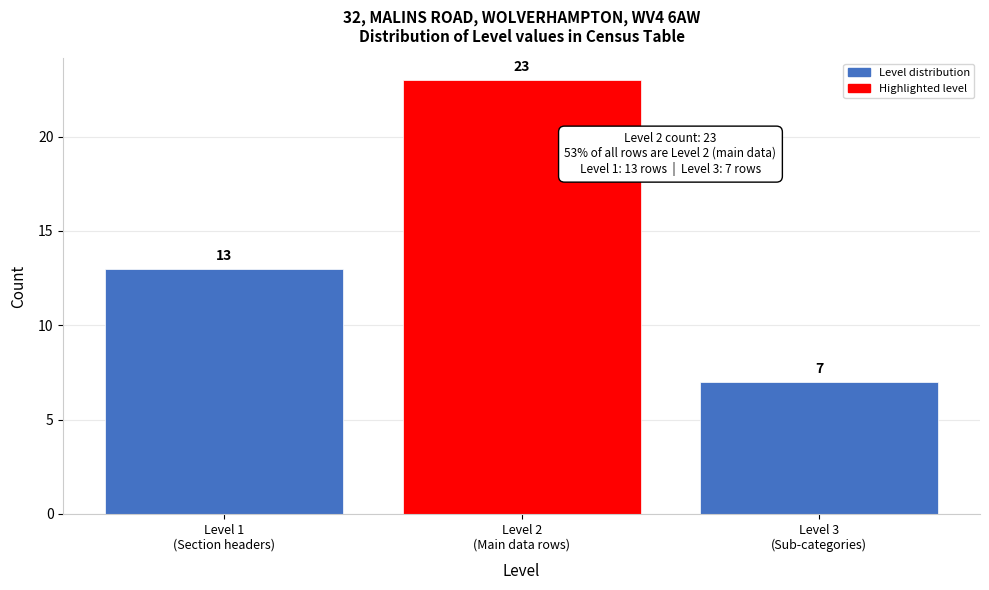

Reading left to right, list all the values displayed in this chart.

13	23	7